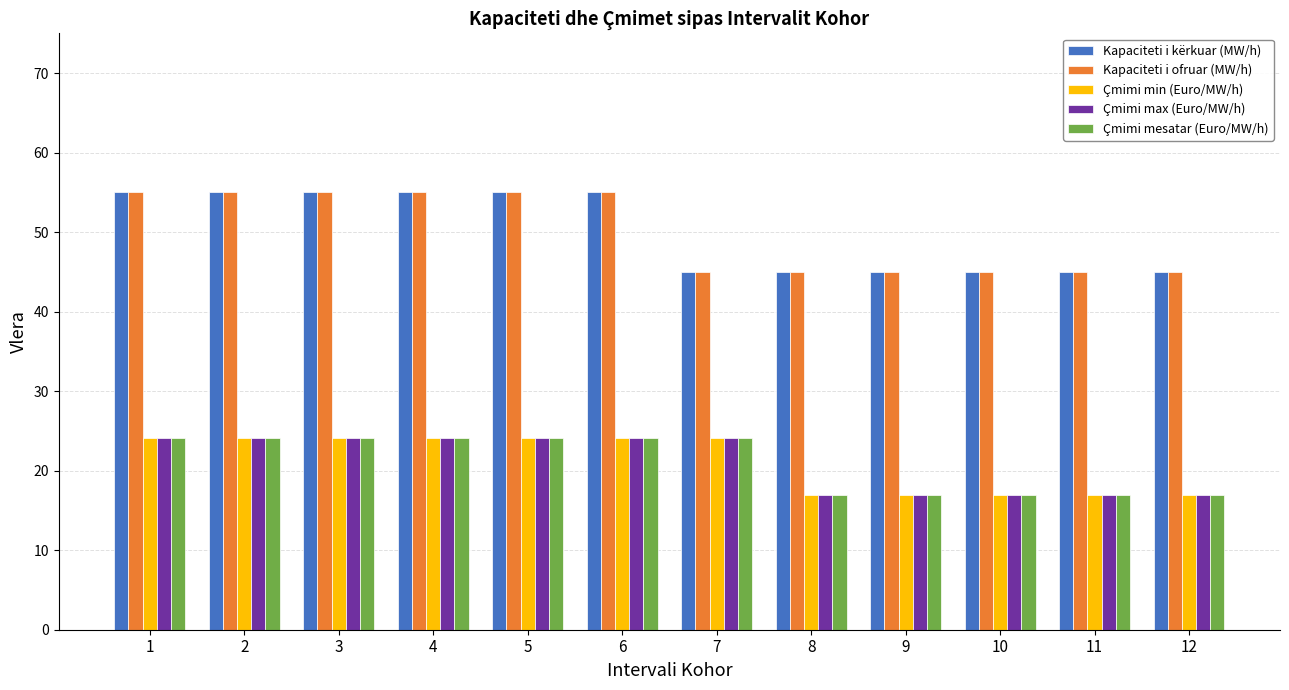

What is the spread (max minus min) of values at 2?

30.9